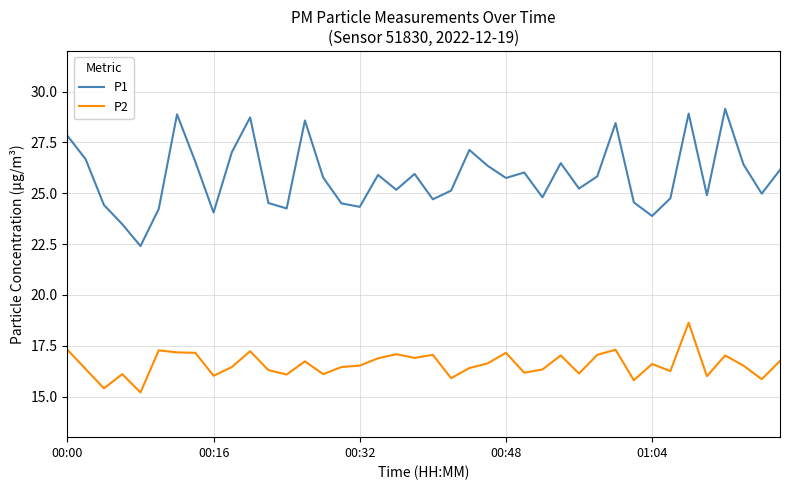

What is the highest value of the P2 series?

18.6